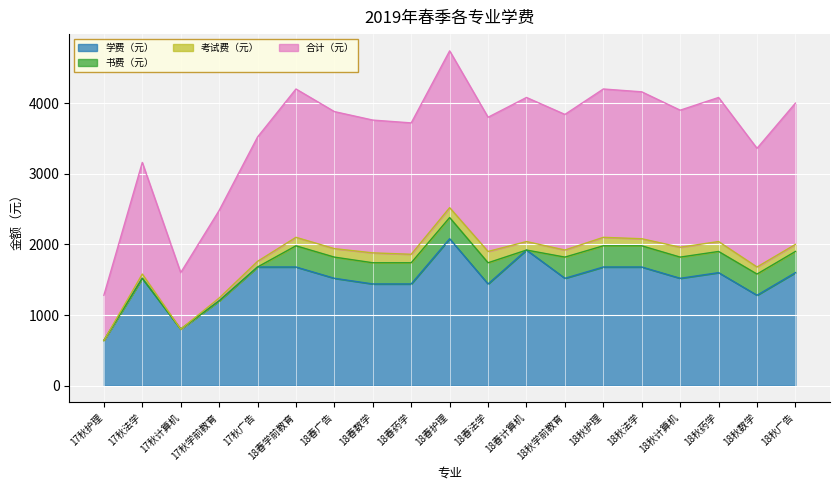

The 合计（元） series shows 2148 at 18秋药学. True or false?

False